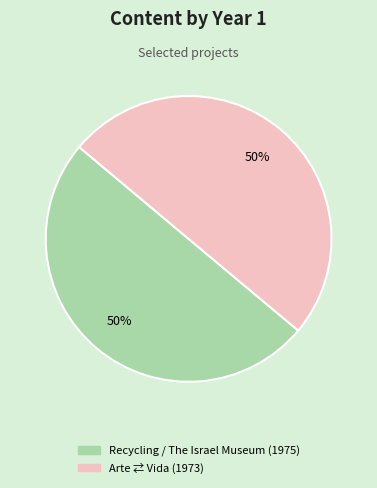

The Recycling / The Israel Museum slice represents 50% of the pie. True or false?

True